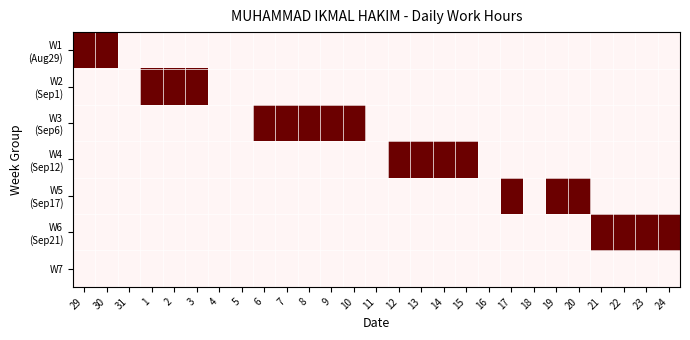

How many categories are shown in the chart?

27